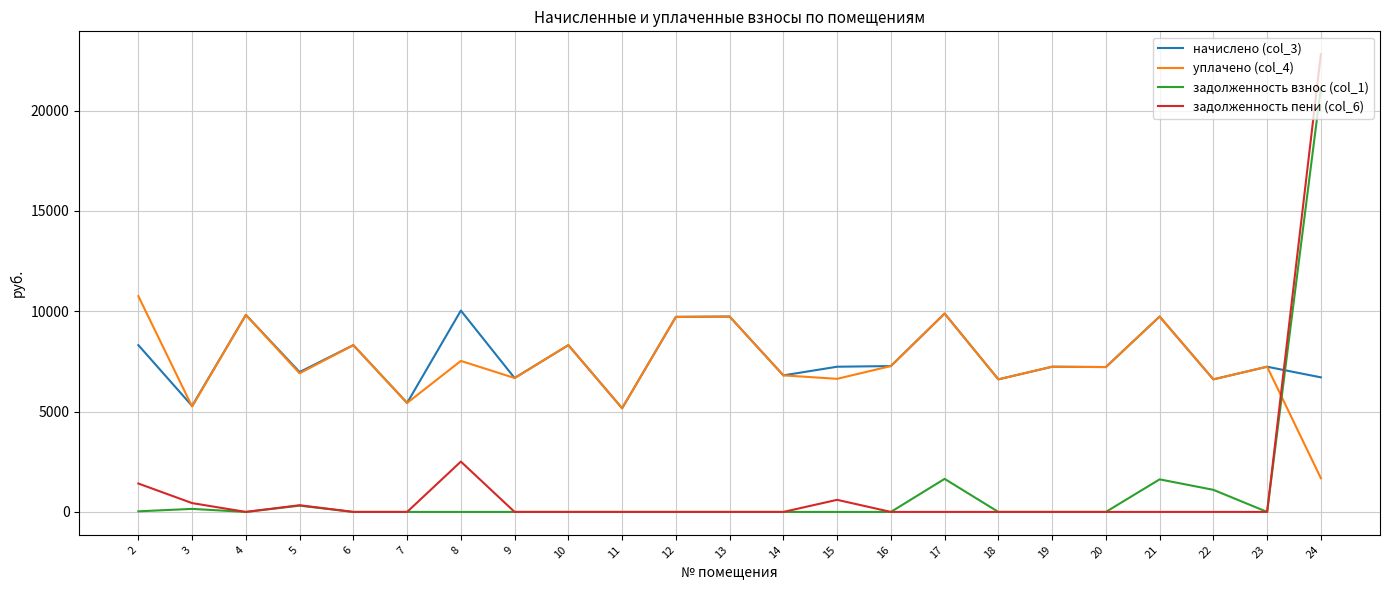

The value of задолженность взнос (col_1) at 21 is 2409.3. True or false?

False